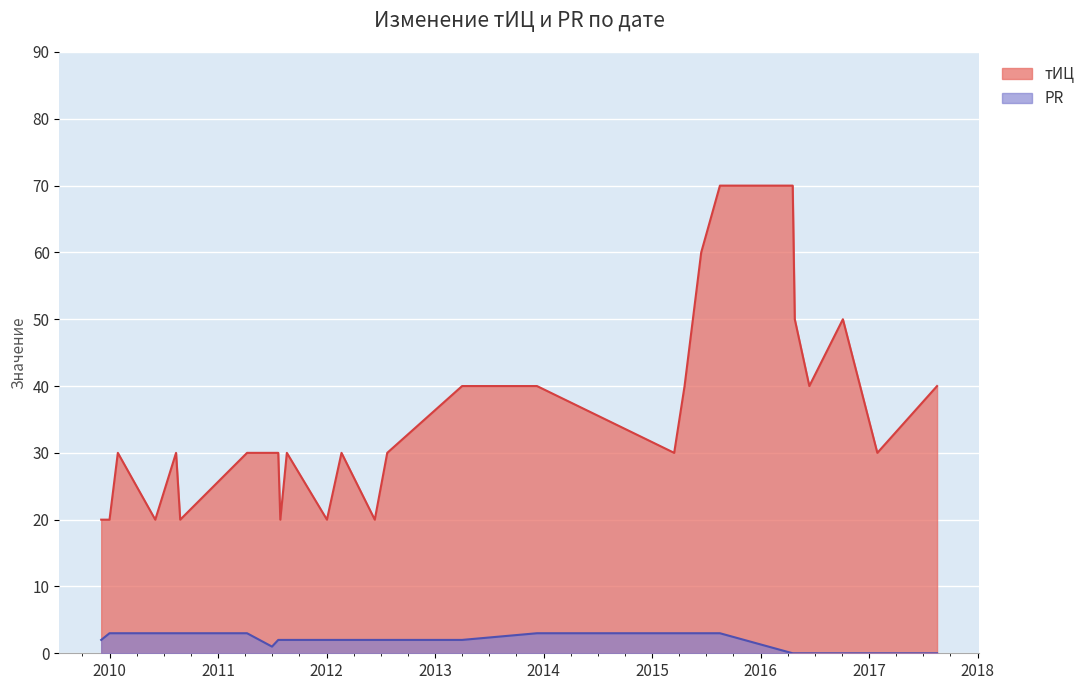

How many PR values are between 1 and 3?

21